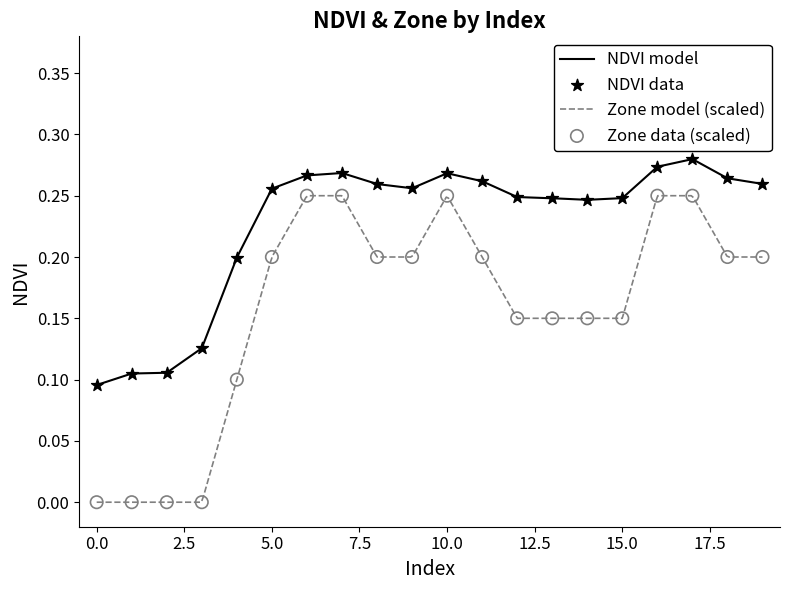

Which series contains the lowest Y value?

Zone